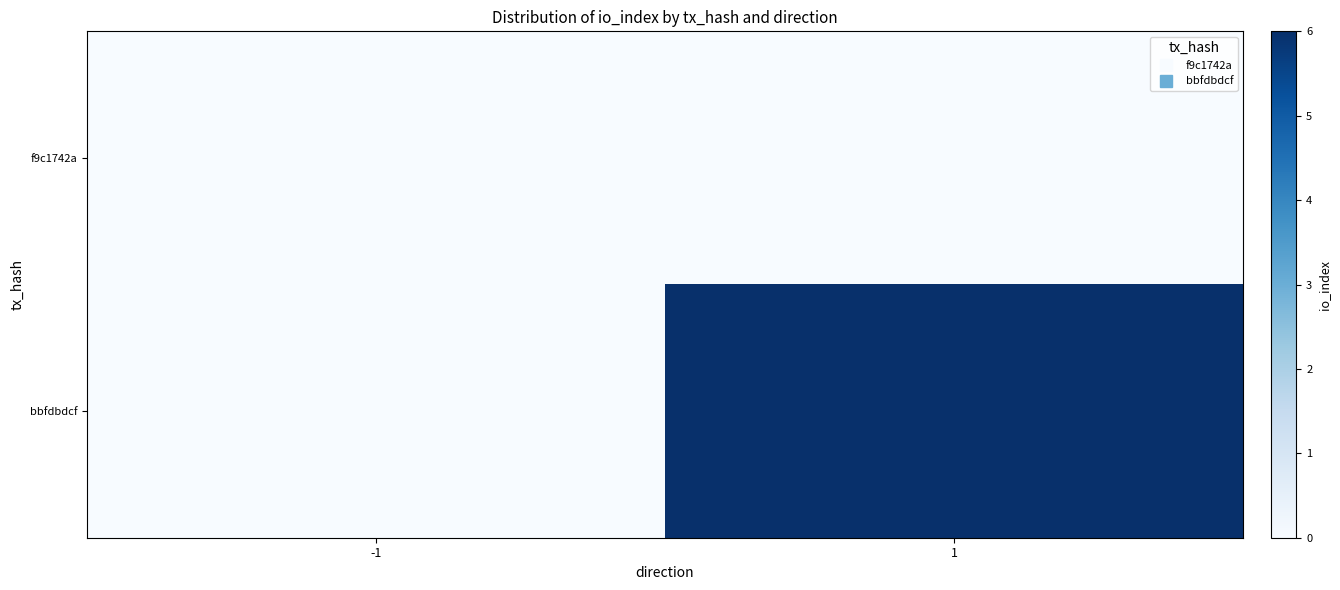

Which label corresponds to the largest value in the chart?

1